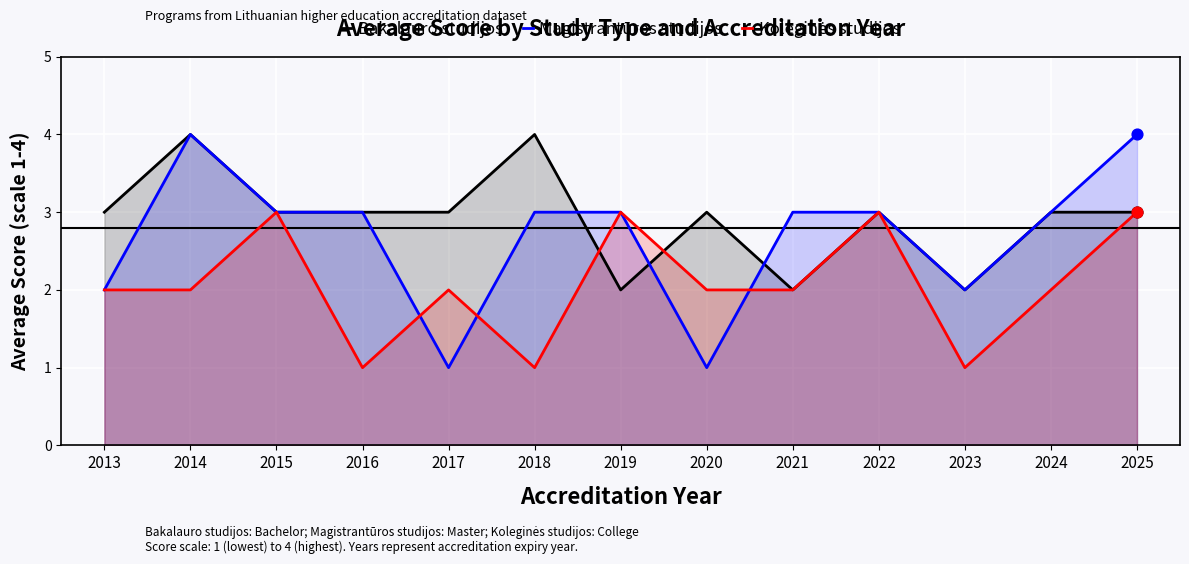

Which series has the largest total across all categories?

Bakalauro studijos